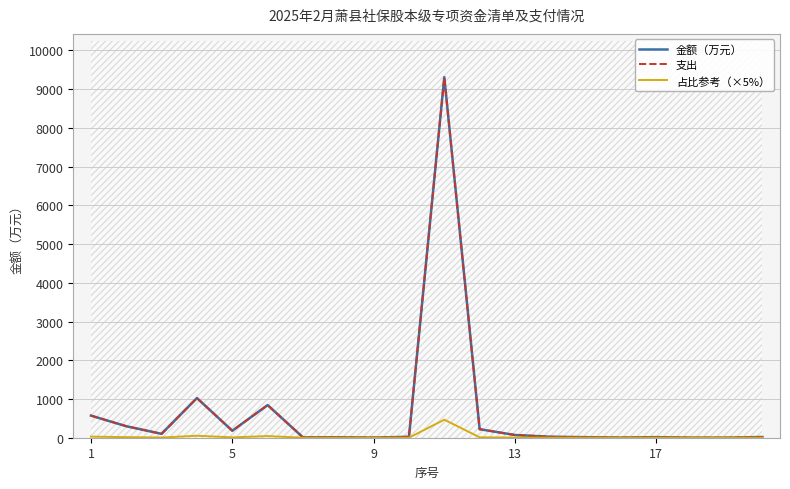

True or false: 支出 and 金额（万元） cross at least once.

False